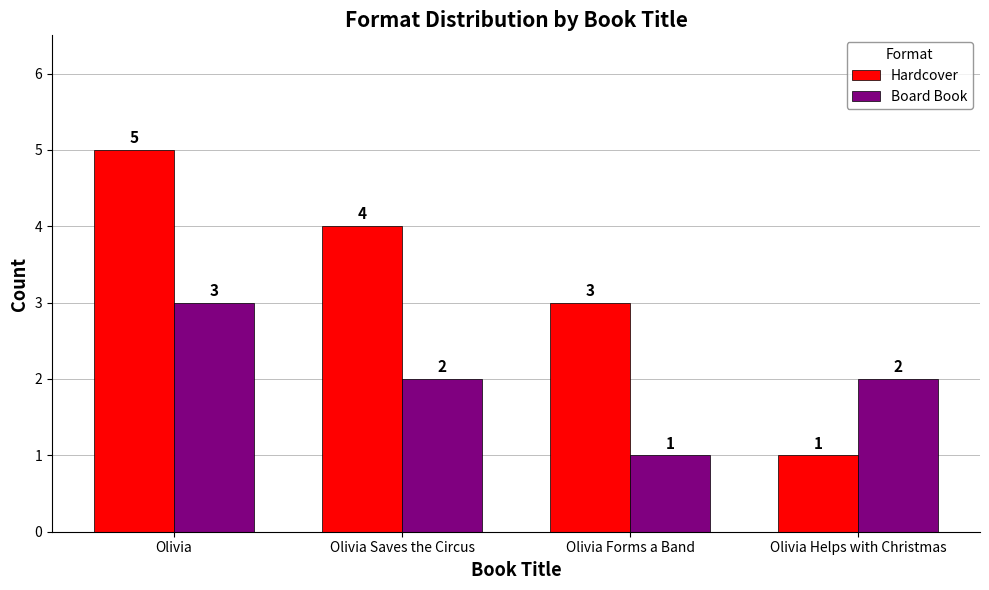

How many data points in Board Book are less than 2?

1